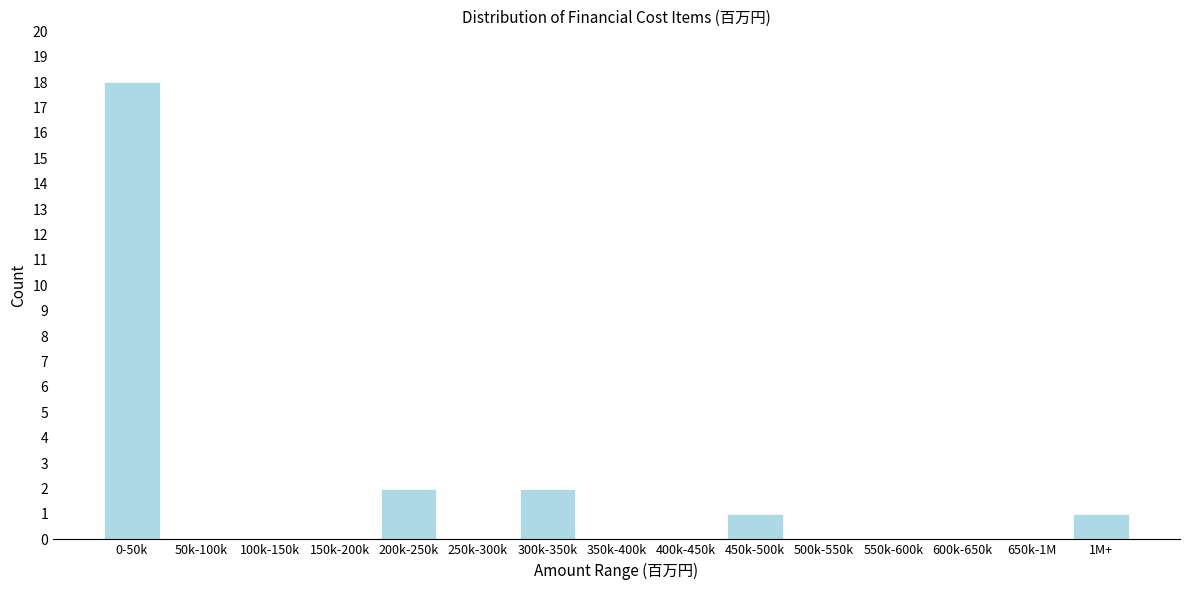

Reading left to right, transcribe all the data shown in this chart.

0-50k=18	50k-100k=0	100k-150k=0	150k-200k=0	200k-250k=2	250k-300k=0	300k-350k=2	350k-400k=0	400k-450k=0	450k-500k=1	500k-550k=0	550k-600k=0	600k-650k=0	650k-1M=0	1M+=1